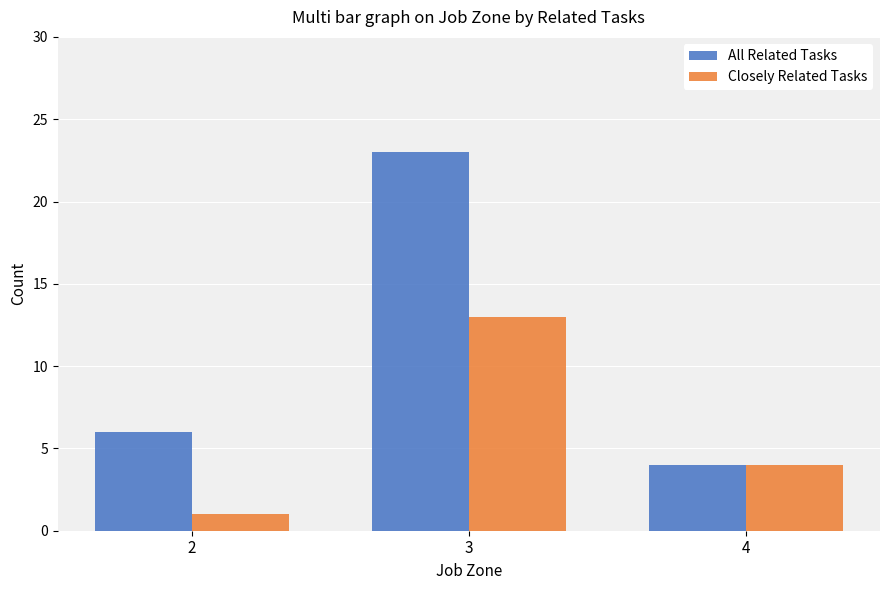

Reading left to right, transcribe all the data shown in this chart.

All Related Tasks: 6	23	4
Closely Related Tasks: 1	13	4